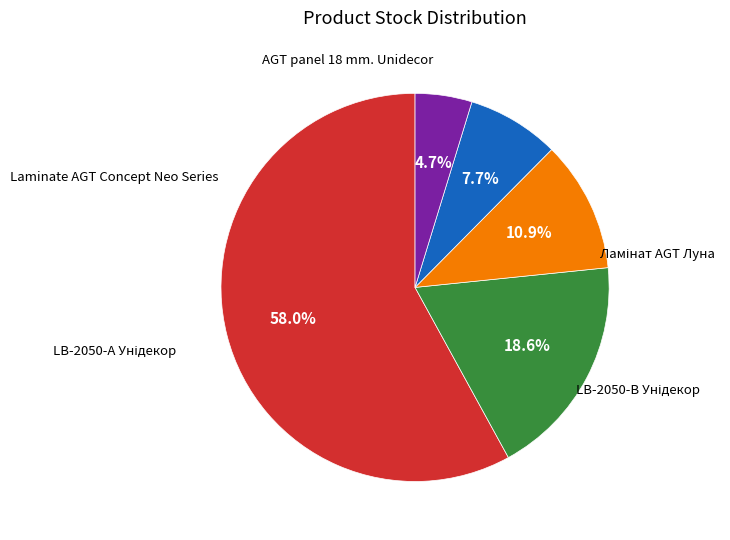

Is there any slice that represents more than half of the pie?

Yes